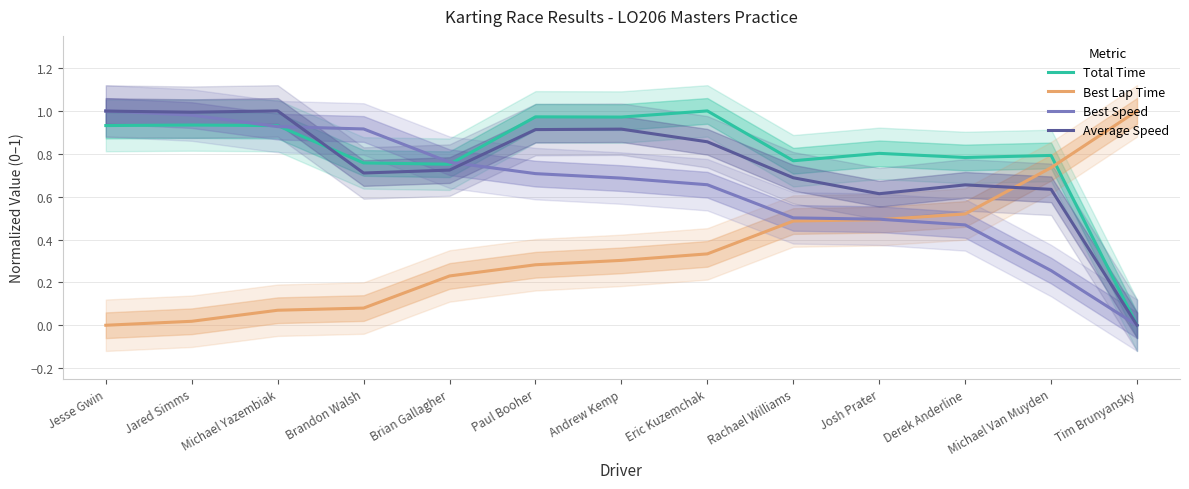

Does the chart display data point markers on the line(s)?

No